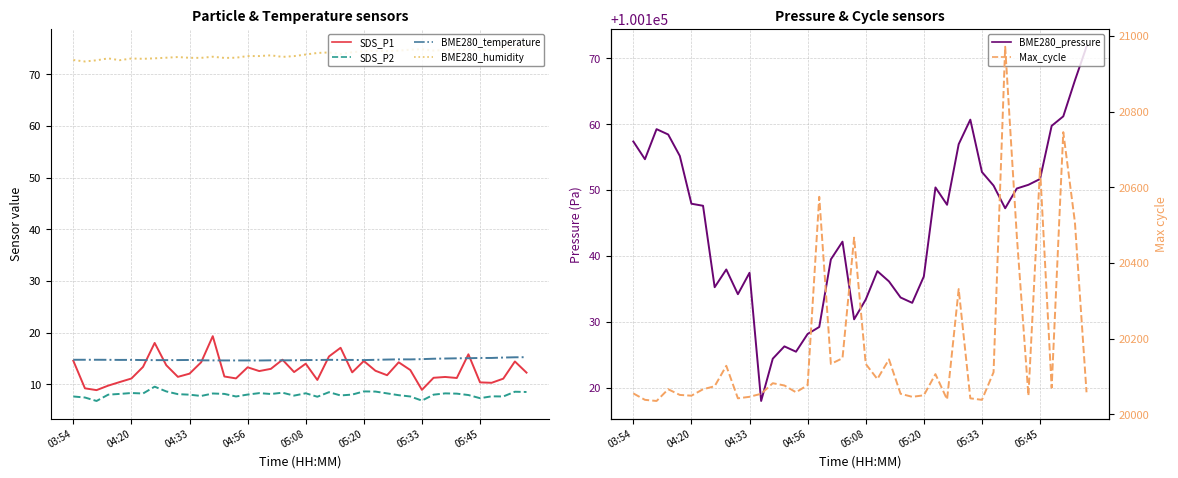

True or false: BME280_humidity and SDS_P2 cross at least once.

False